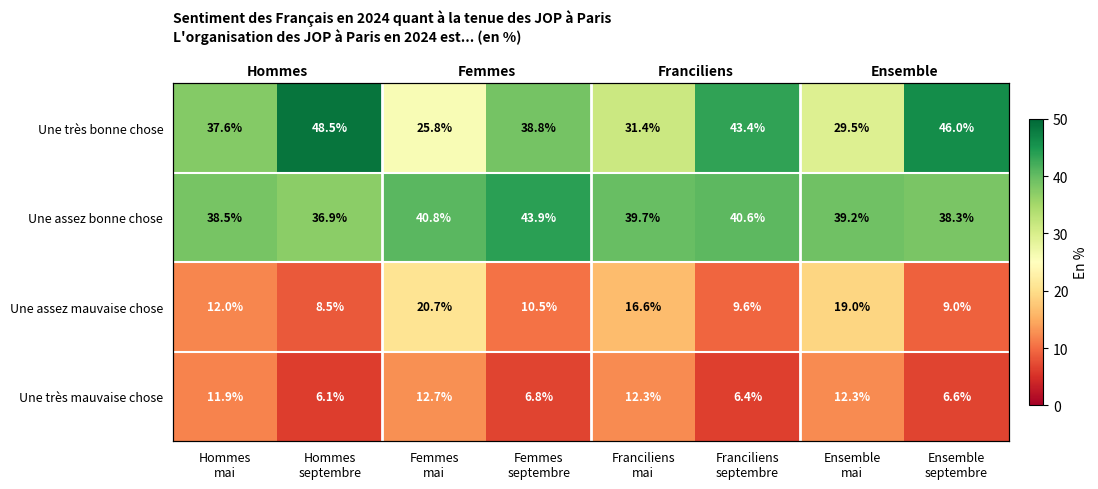

Which series has the largest range (max minus min)?

Une très bonne chose